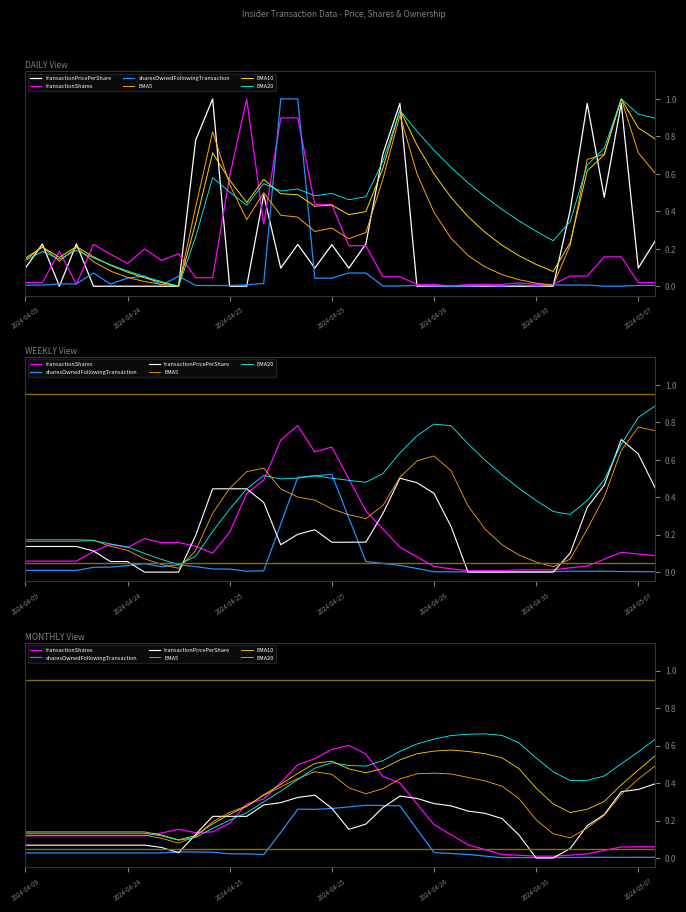

Is it true that EMA20 equals 0.2 at 2024-04-25?

True